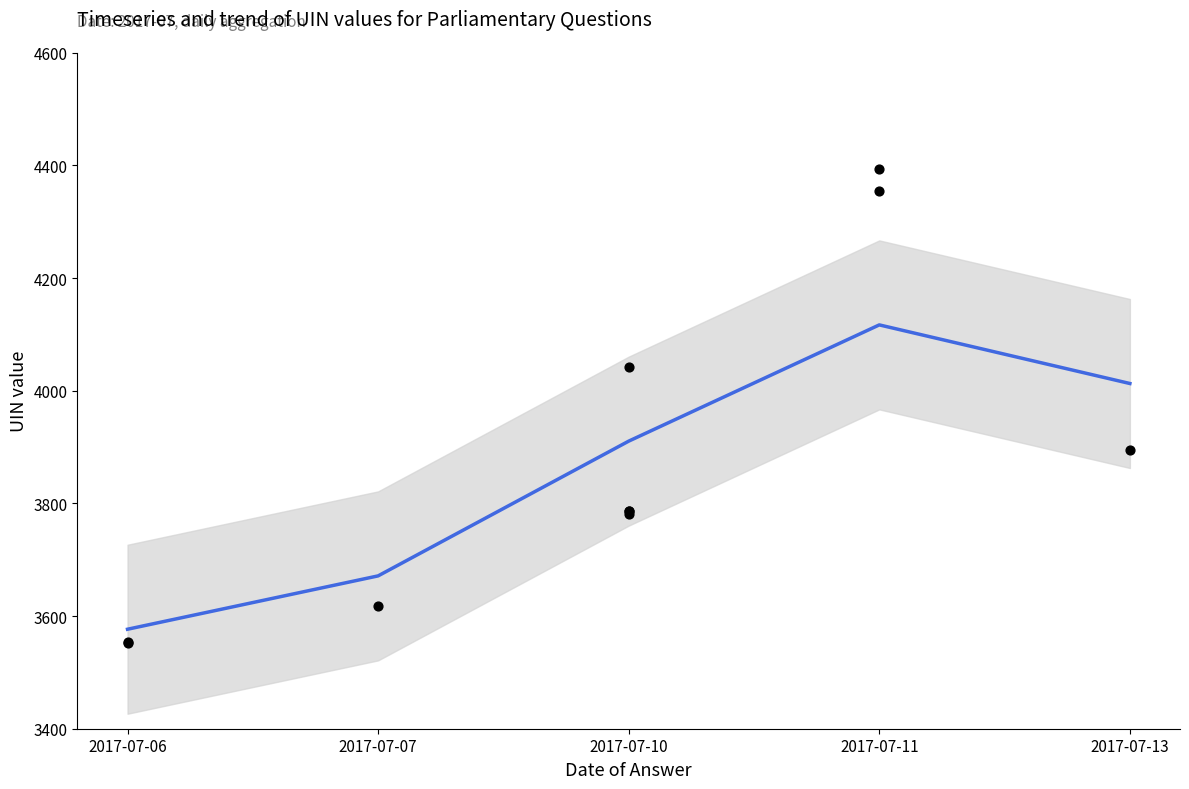

Which has a higher value, 2017-07-11 or 2017-07-06?

2017-07-11